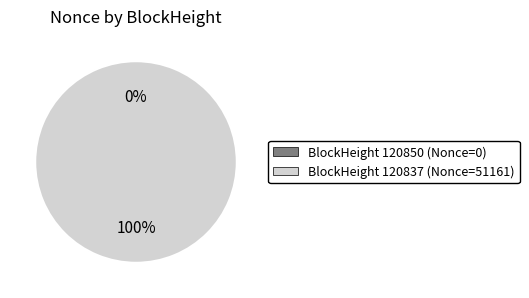

The 120850 slice represents 0% of the pie. True or false?

True